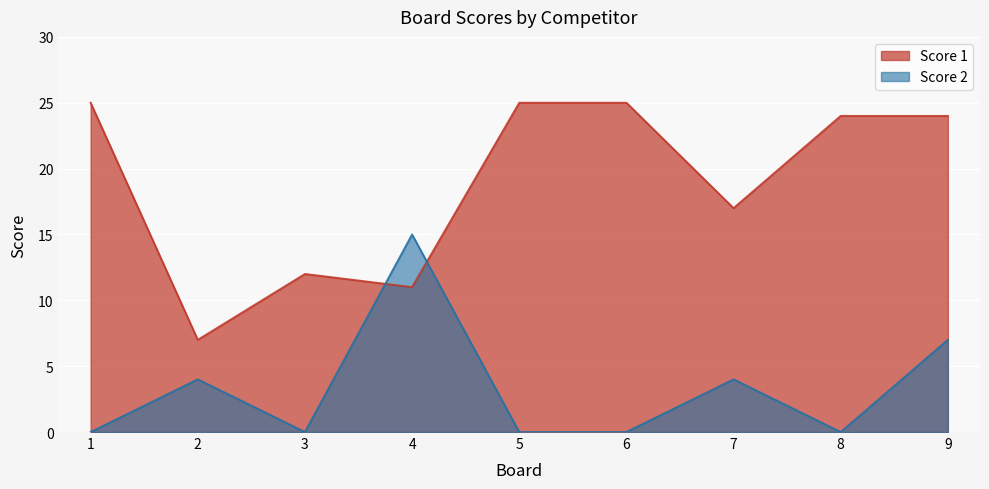

At how many categories does at least one series exceed 20?

5